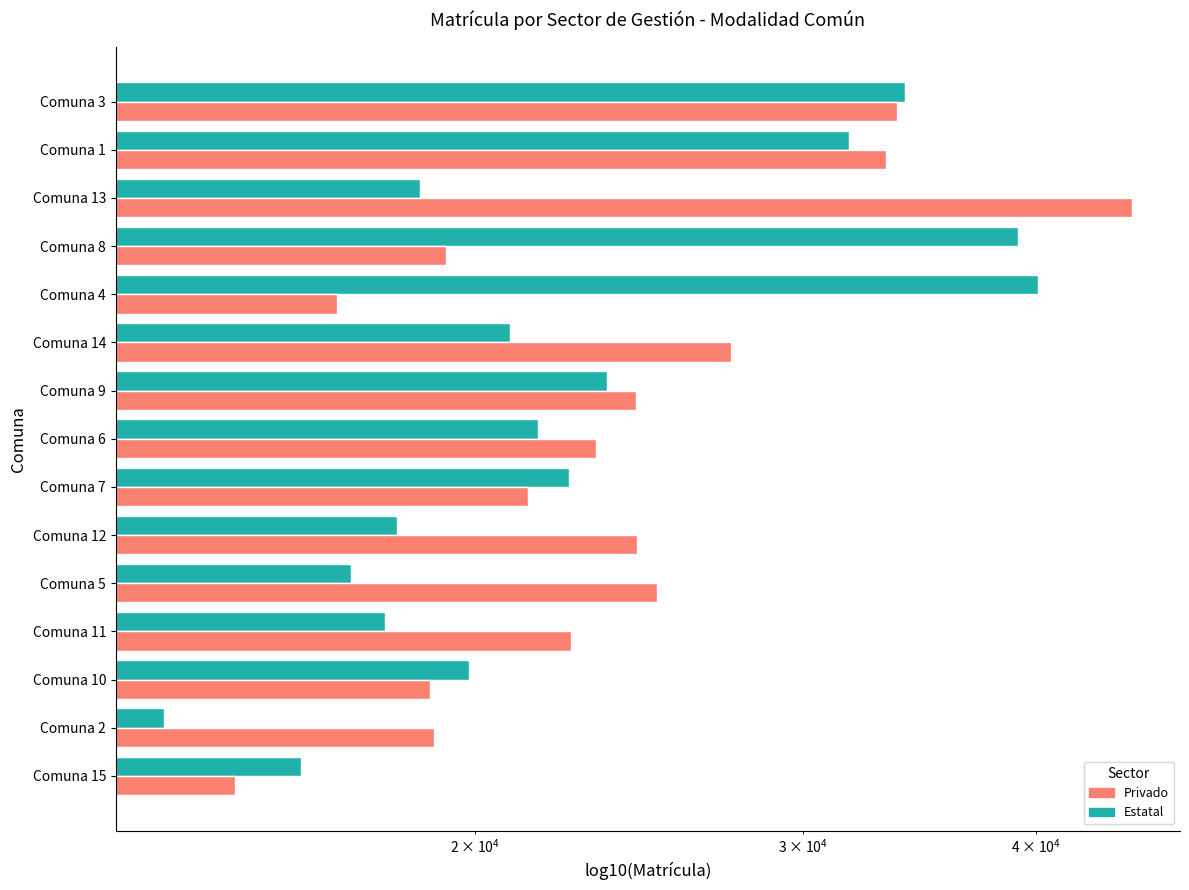

How many bars are there in total?

30